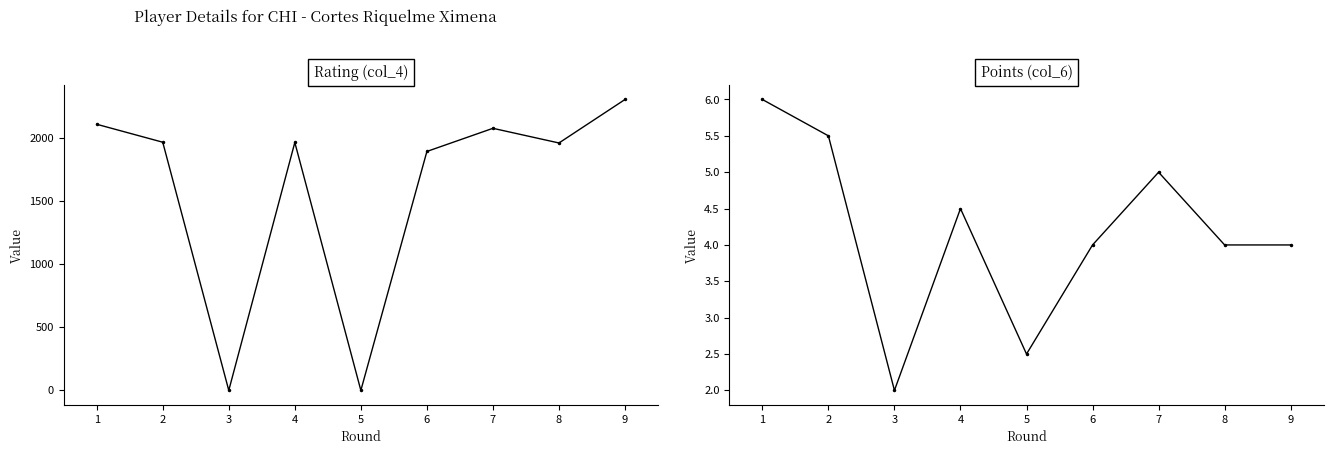

True or false: Points (col_6) has a value of 4.0 at 8.

True